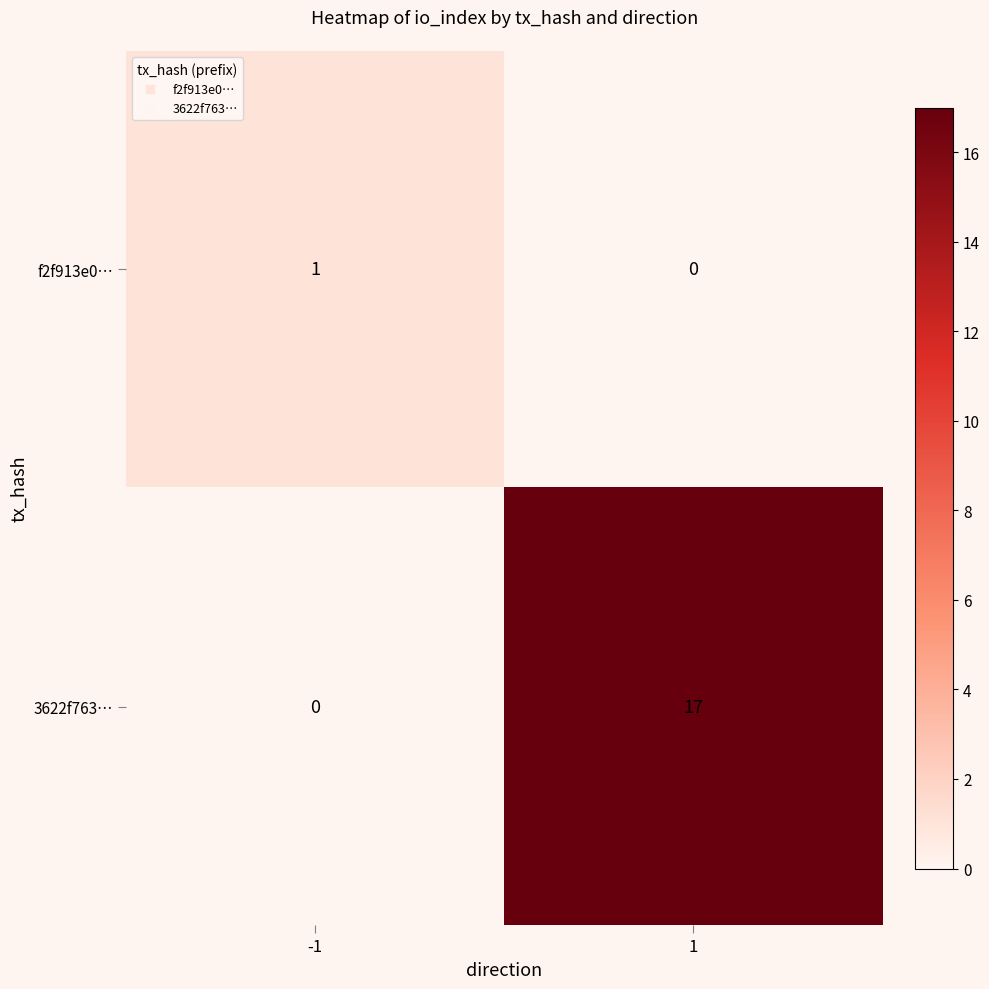

Rank the series by their average value, from highest to lowest.

3622f763…, f2f913e0…